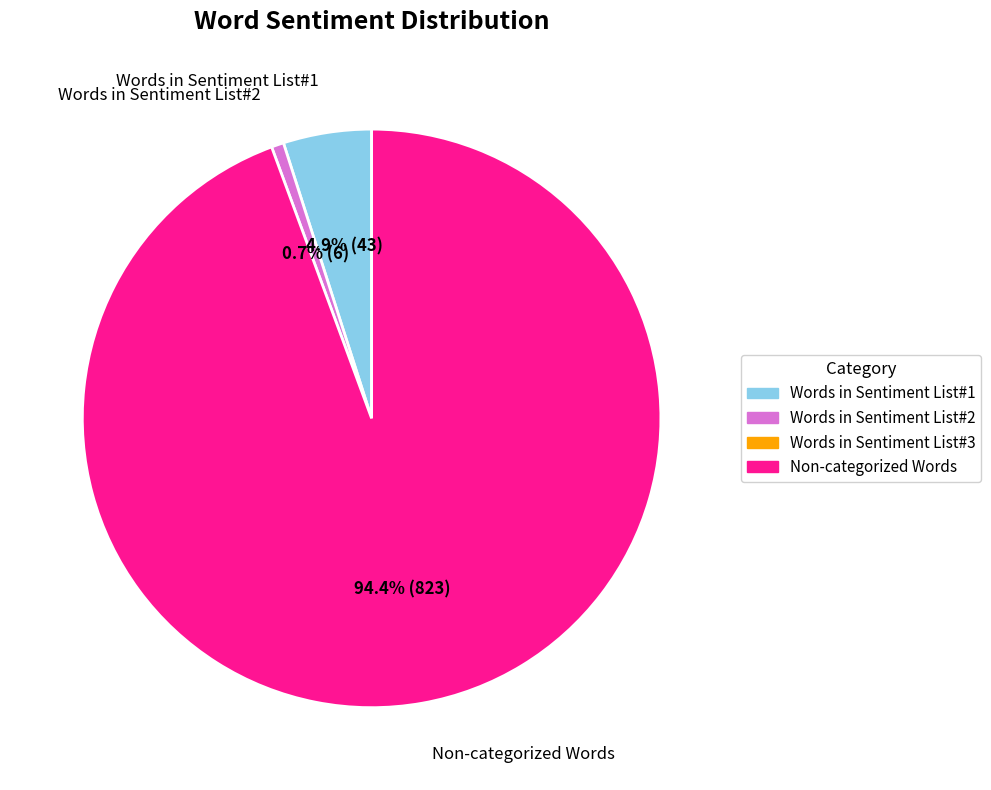

To the nearest percent, what is the combined percentage of Words in Sentiment List#2 and Words in Sentiment List#3?

1%